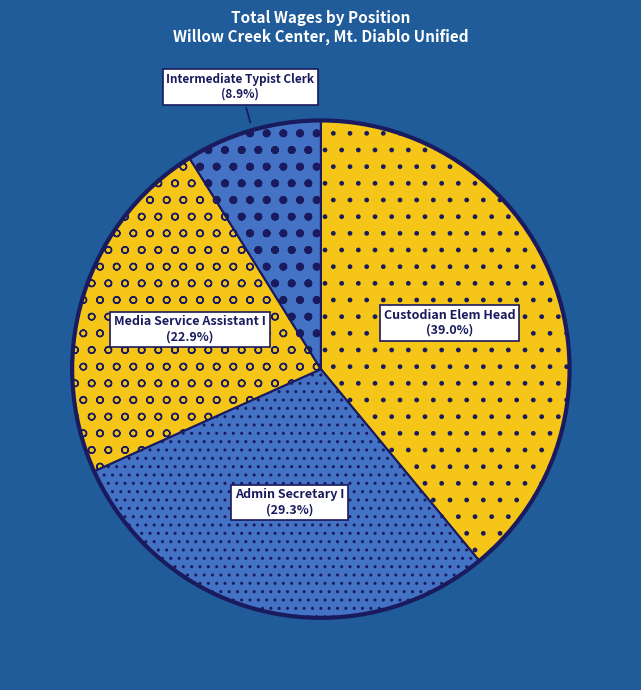

What is the smallest slice in the pie chart?

Intermediate Typist Clerk